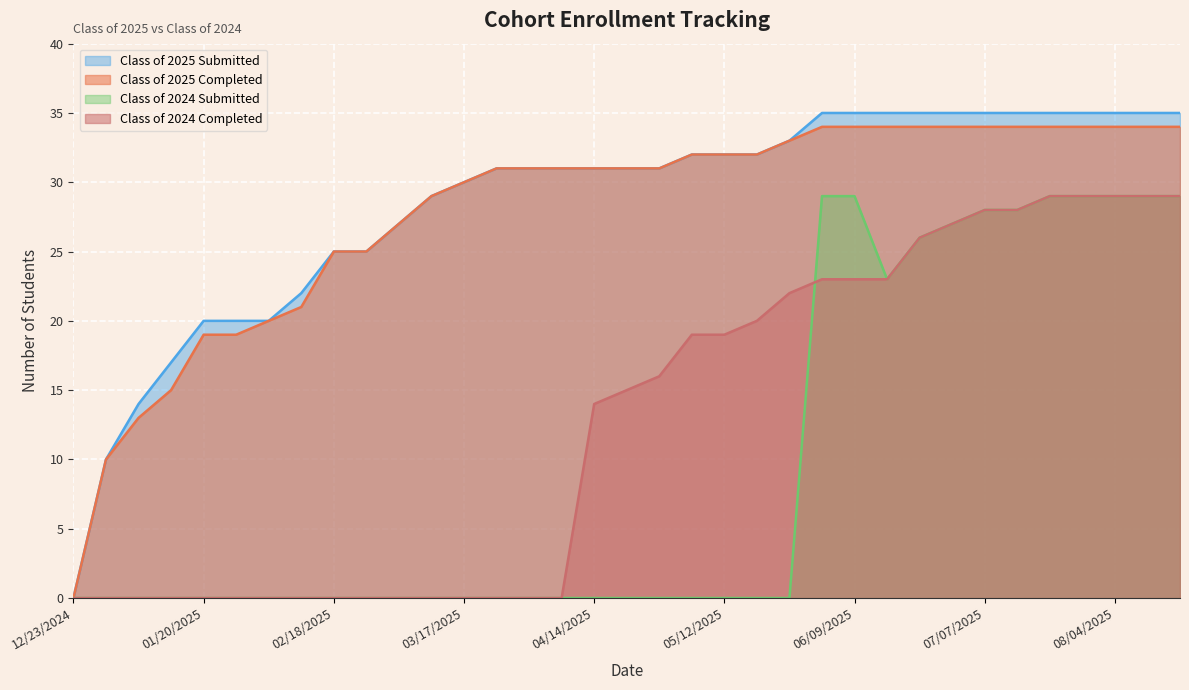

At which label does Class of 2025 Completed reach its peak?

06/02/2025